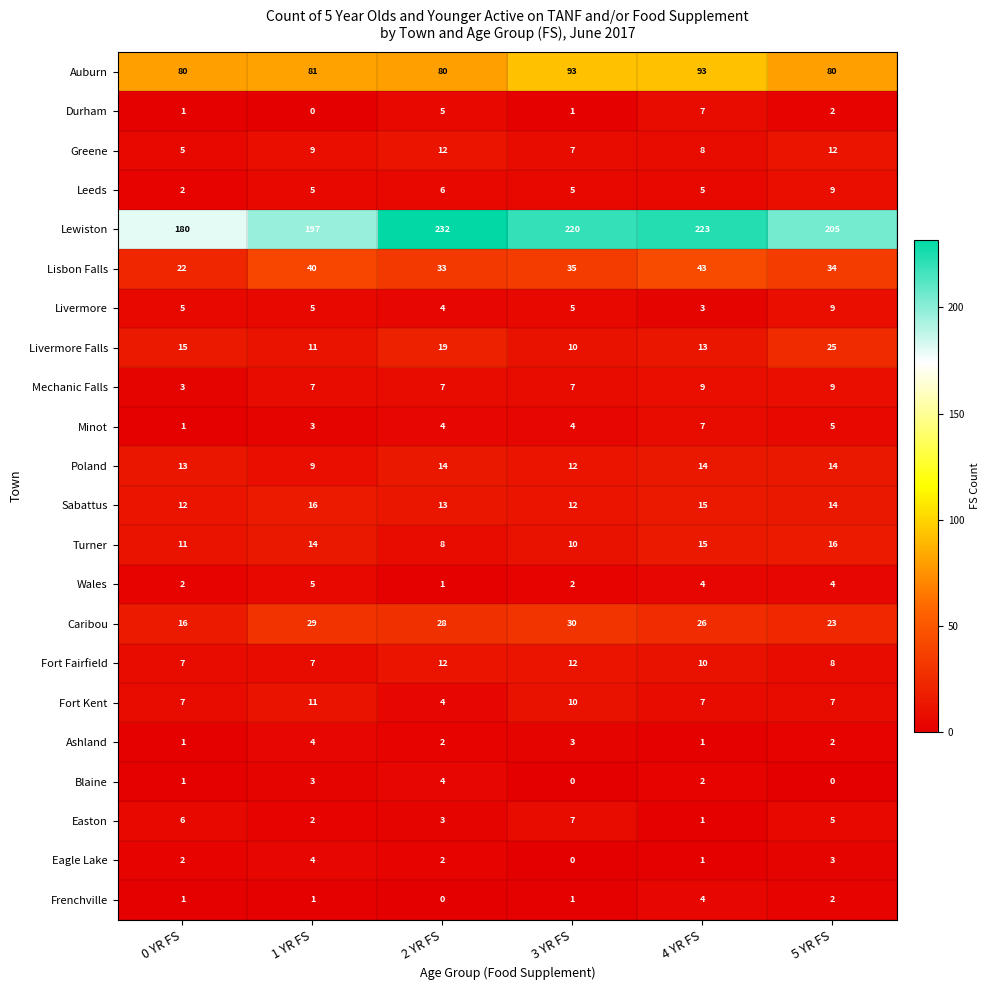

What is the average value of the Caribou series?

25